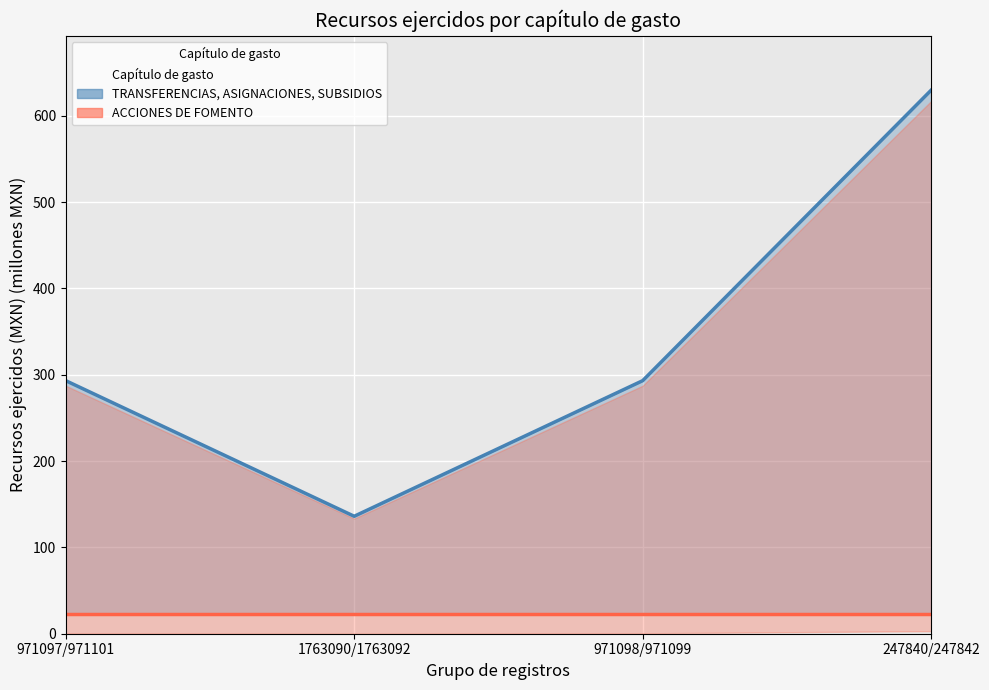

How many data points does each series have?

4